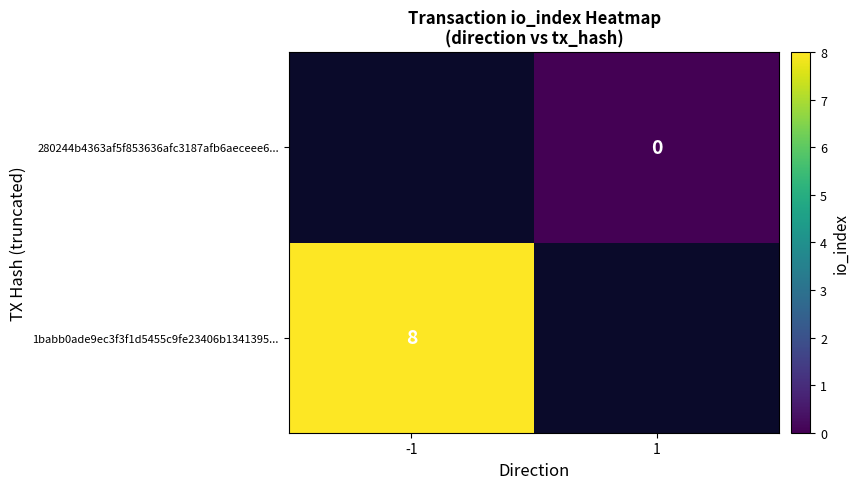

How many series are shown in this chart?

2